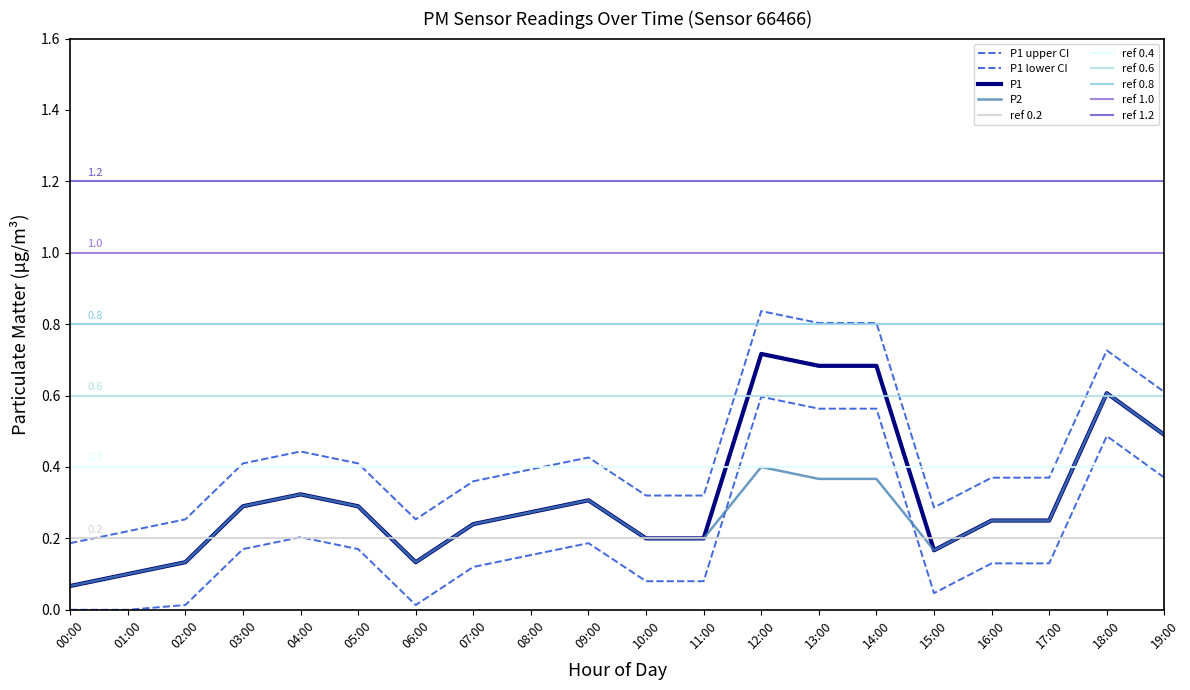

True or false: P1 has more than 2 points higher than both neighbors.

True